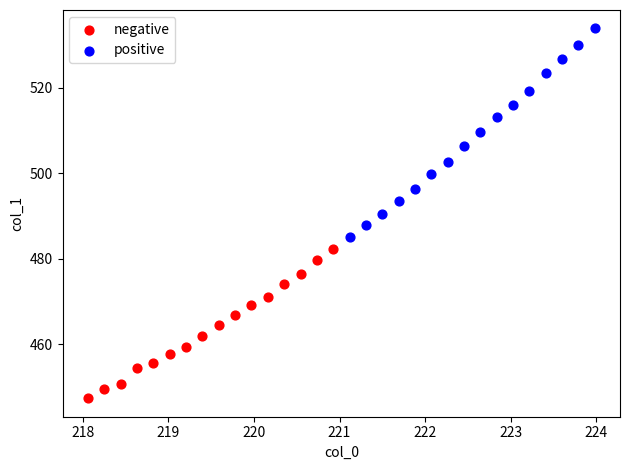

Which series has the largest Y range (max minus min)?

positive